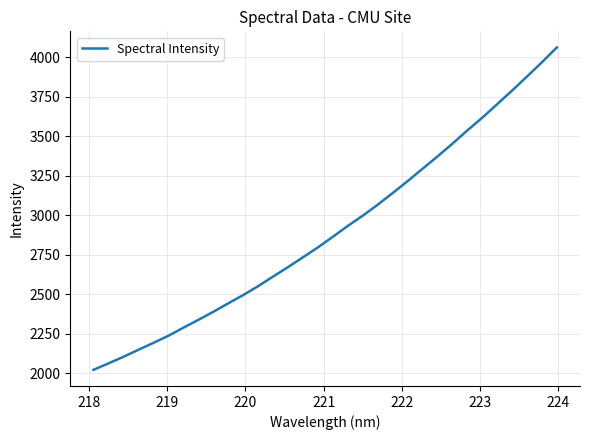

What is the smallest value displayed?

2022.7